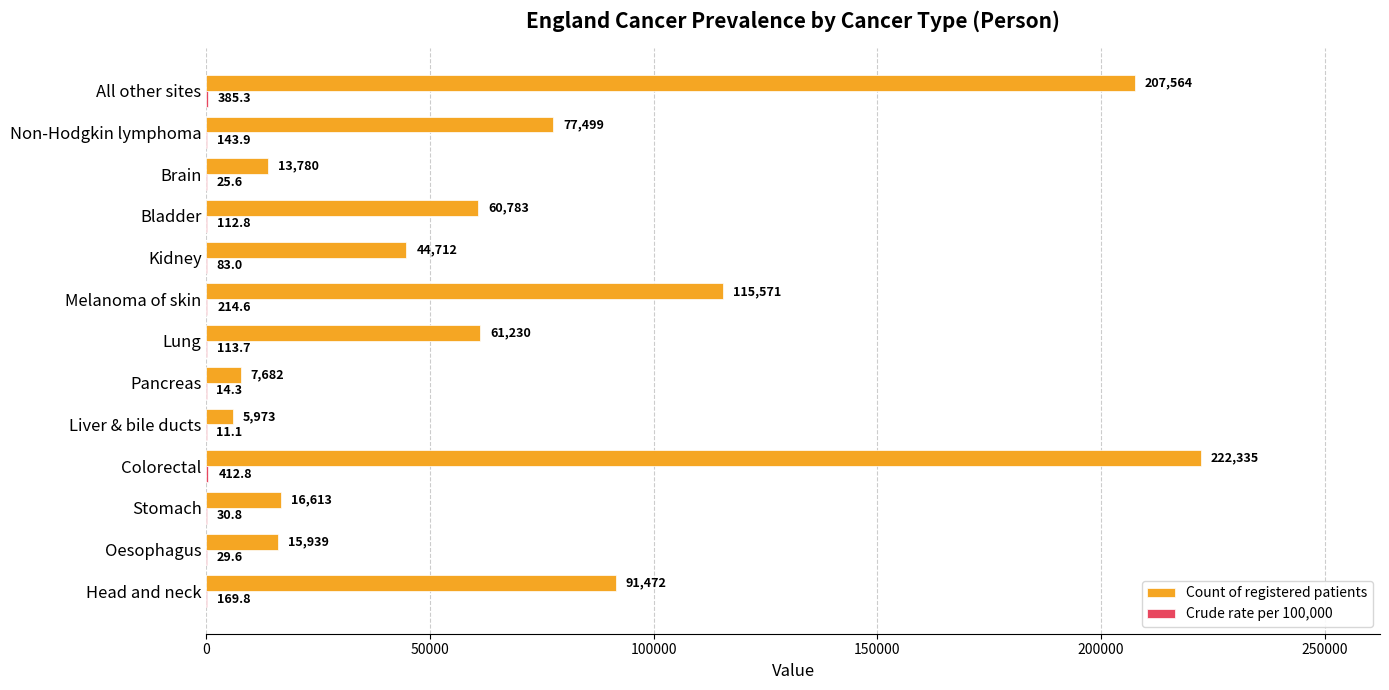

Which label corresponds to the largest value in the chart?

Colorectal